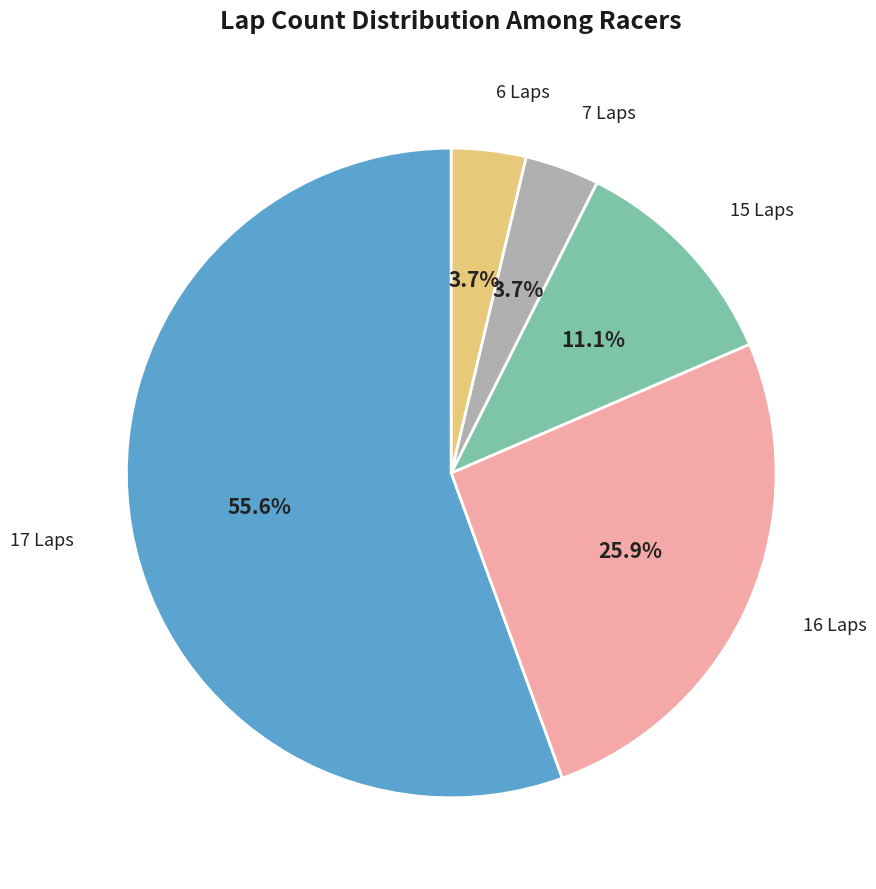

To the nearest percent, what is the average slice percentage?

20%